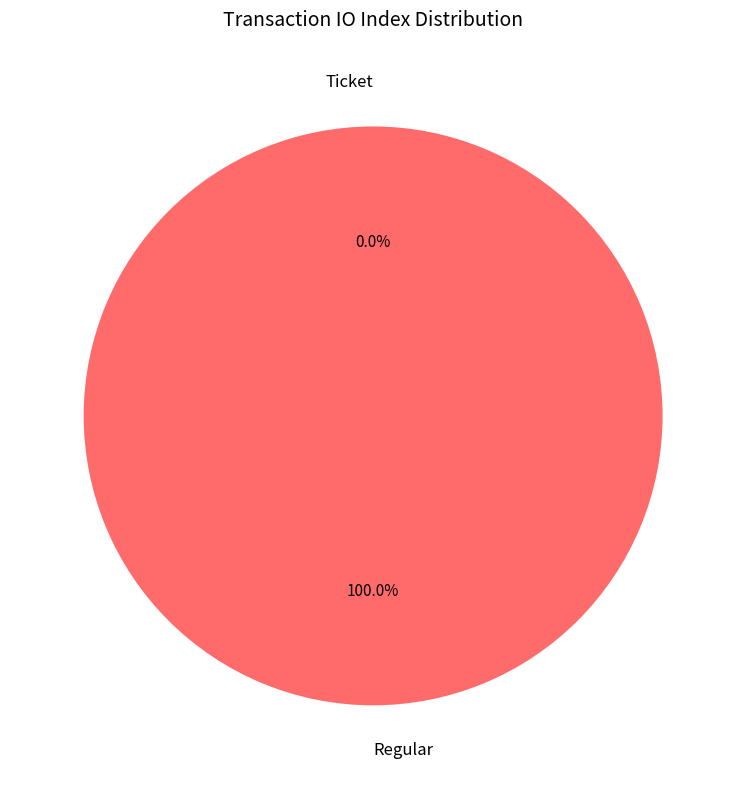

Which category has the biggest portion of the pie?

Regular